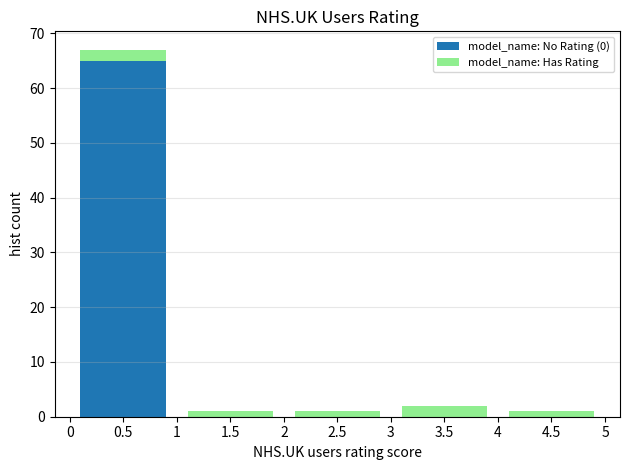

Reading left to right, transcribe this chart: for each stacked bar, give the range it covers on the x-axis and its total height. The values are not printed on the chart, so give them approximately, as read against the axis.

0 to 1: 67
1 to 2: 1
2 to 3: 1
3 to 4: 2
4 to 5: 1